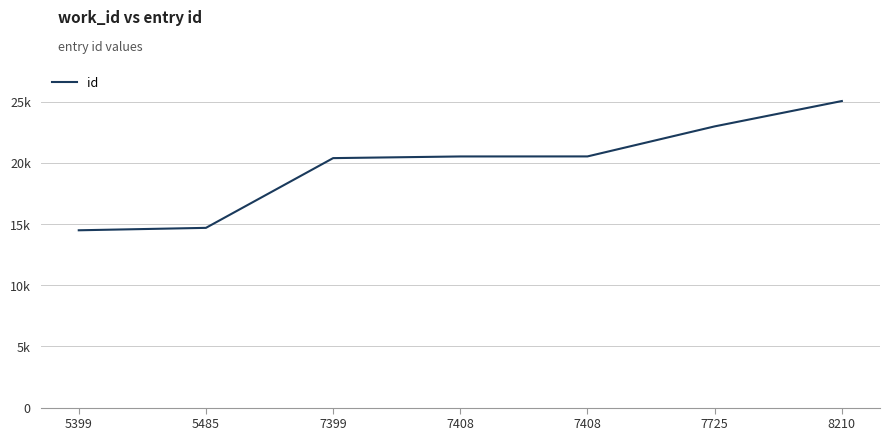

Rank the categories by value from highest to lowest.

8210, 7725, 7408, 7408, 7399, 5485, 5399